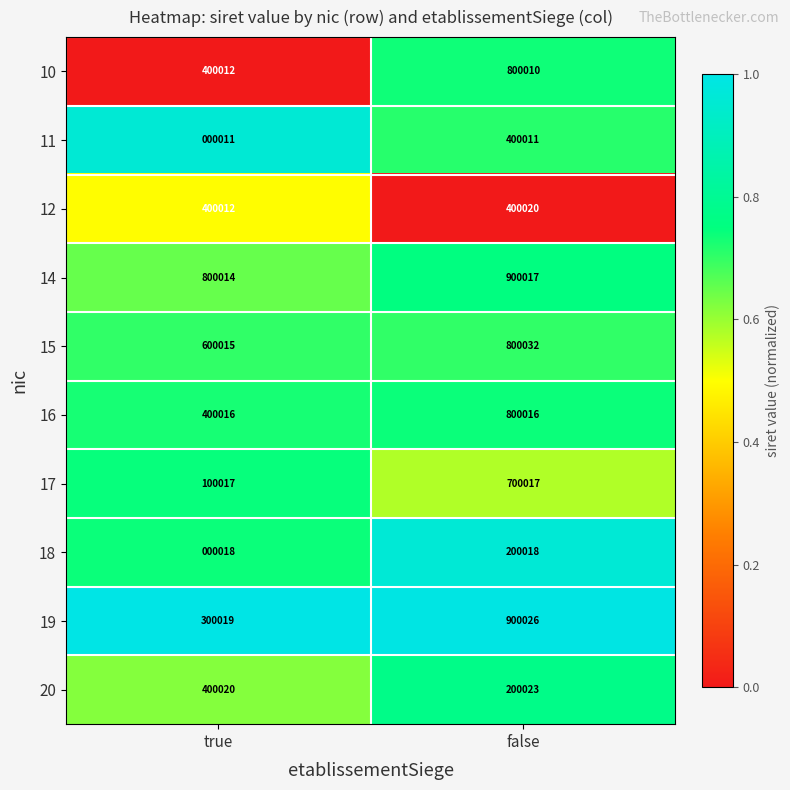

Is it true that 16 equals 641735 at true?

False